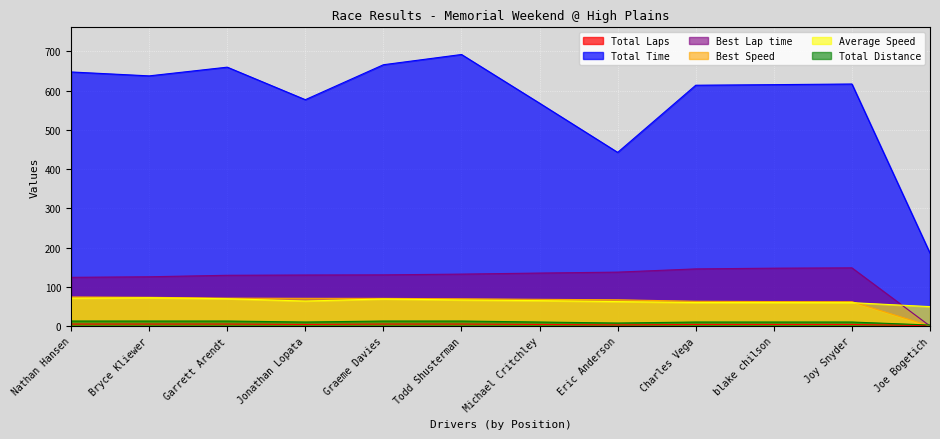

Which series changed the most between Charles Vega and blake chilson?

Best Lap time